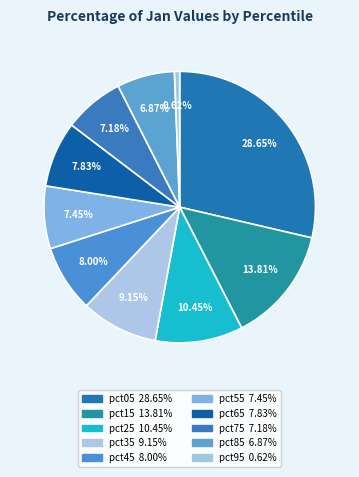

To the nearest percent, what portion does pct15 represent?

14%